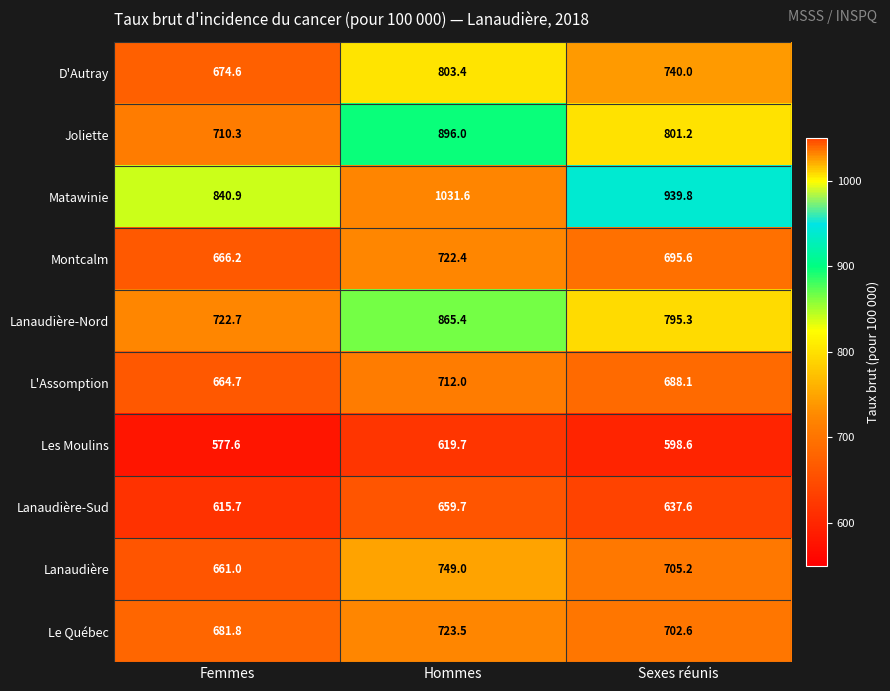

At which label is Le Québec closest to 702?

Sexes réunis